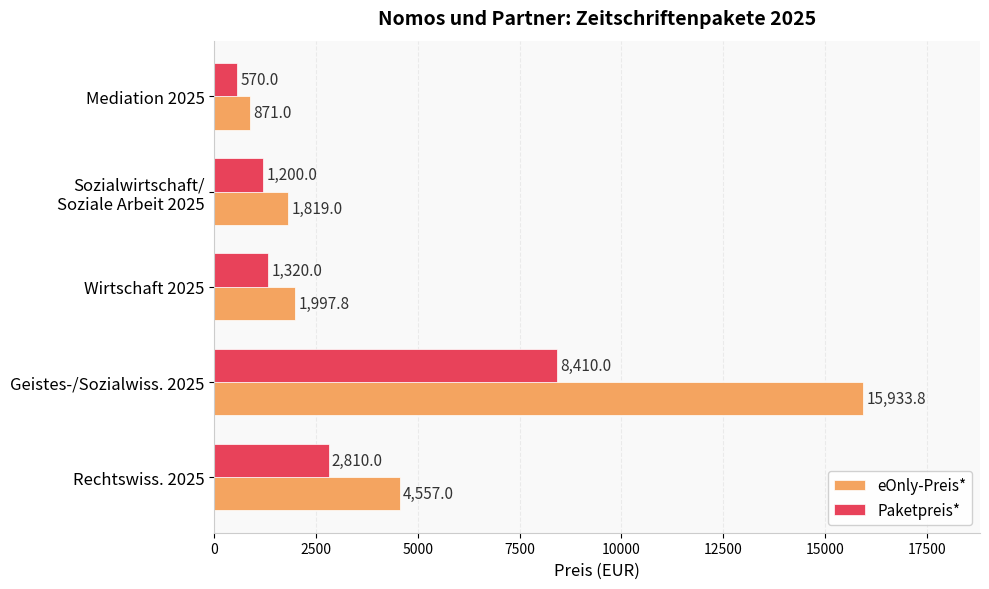

What is the approximate value of eOnly-Preis* at Geistes-/Sozialwiss. 2025?

15933.8